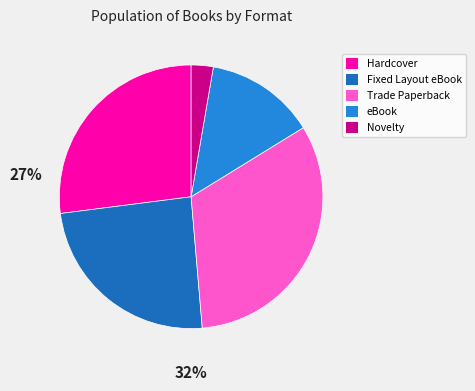

Which category has the smallest portion of the pie?

Novelty